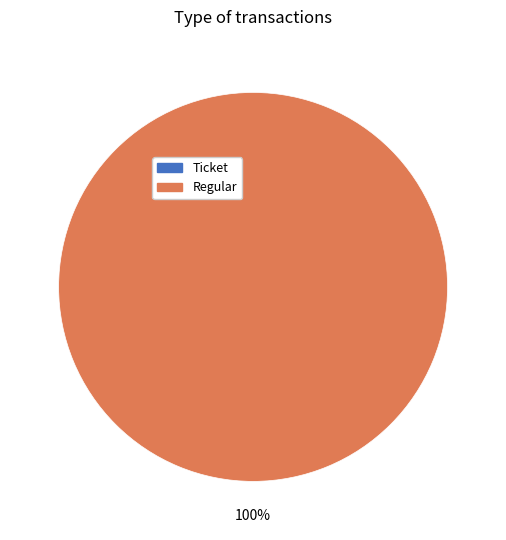

Which category accounts for the majority?

Regular